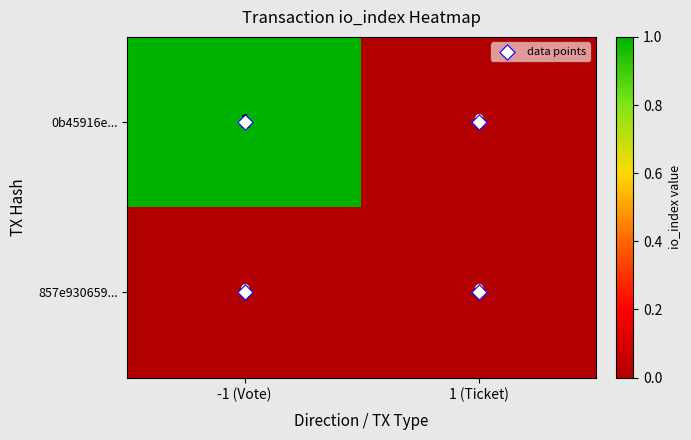

Which series has the largest total across all categories?

0b45916e...